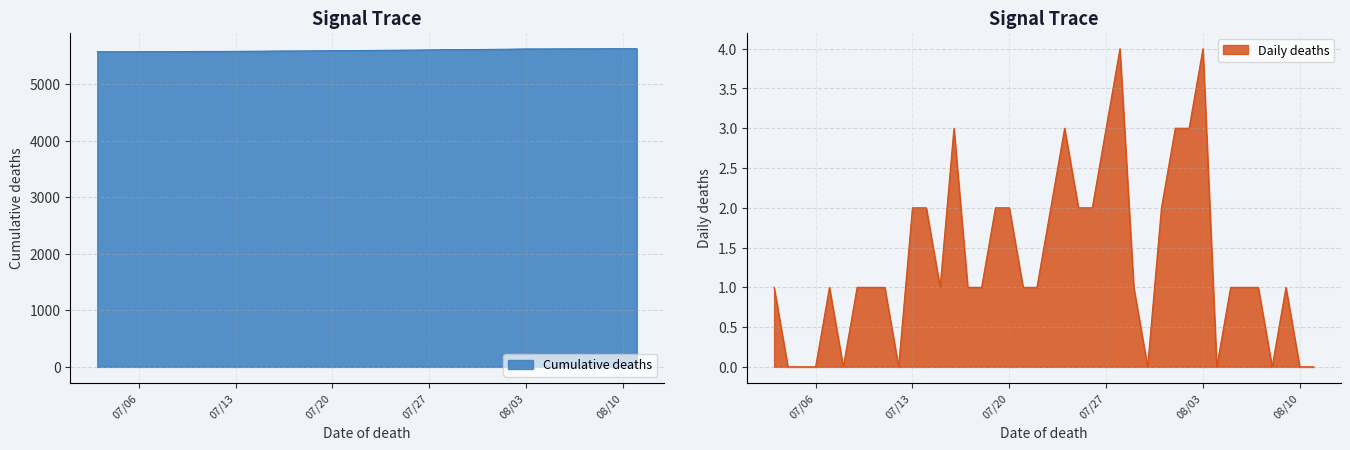

True or false: Daily deaths has more than 0 interior local peaks.

True